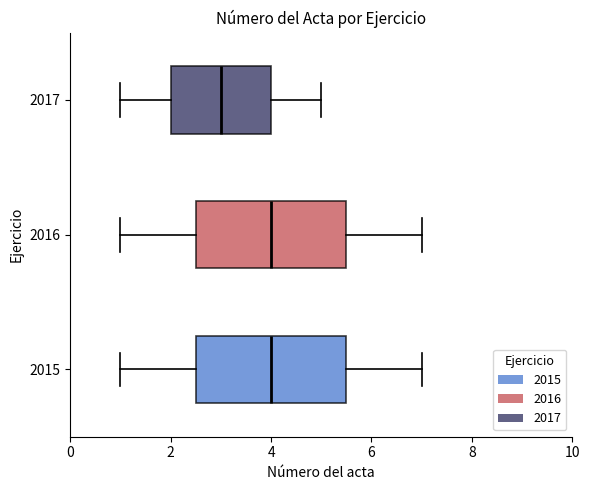

Where does the left whisker of the box at y = 2015 end on the x-axis? The values are not printed on the chart, so give them approximately, as read against the axis.

1.0